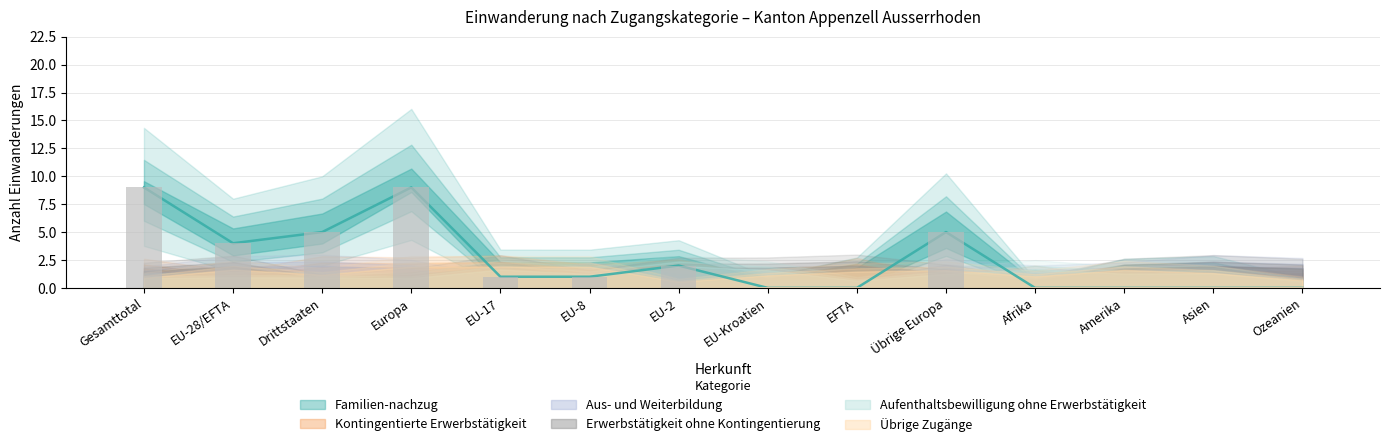

What is the label of the 3rd bar from the right?

Amerika